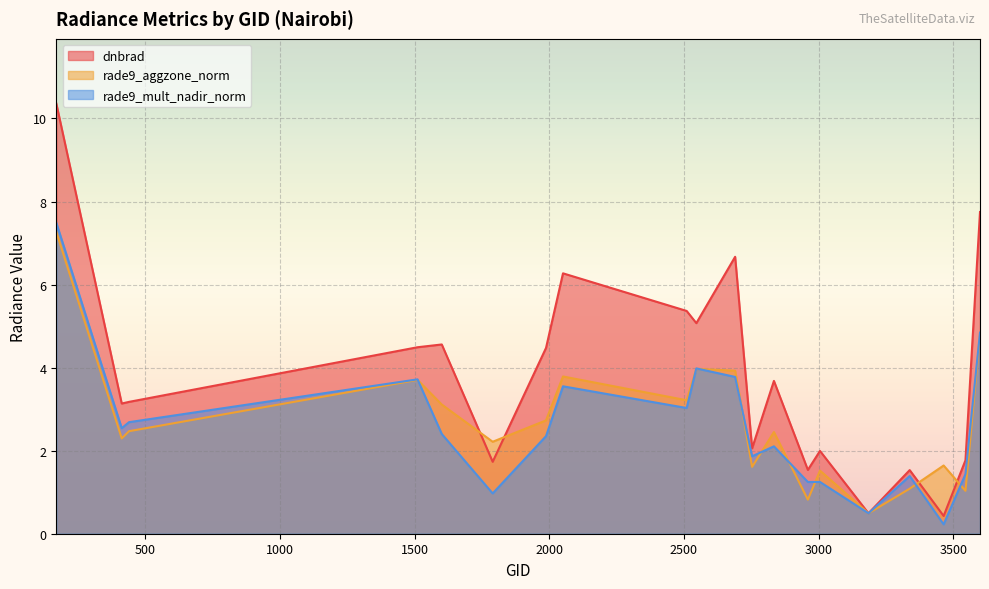

Between 1988 and 2546, which is larger?

2546